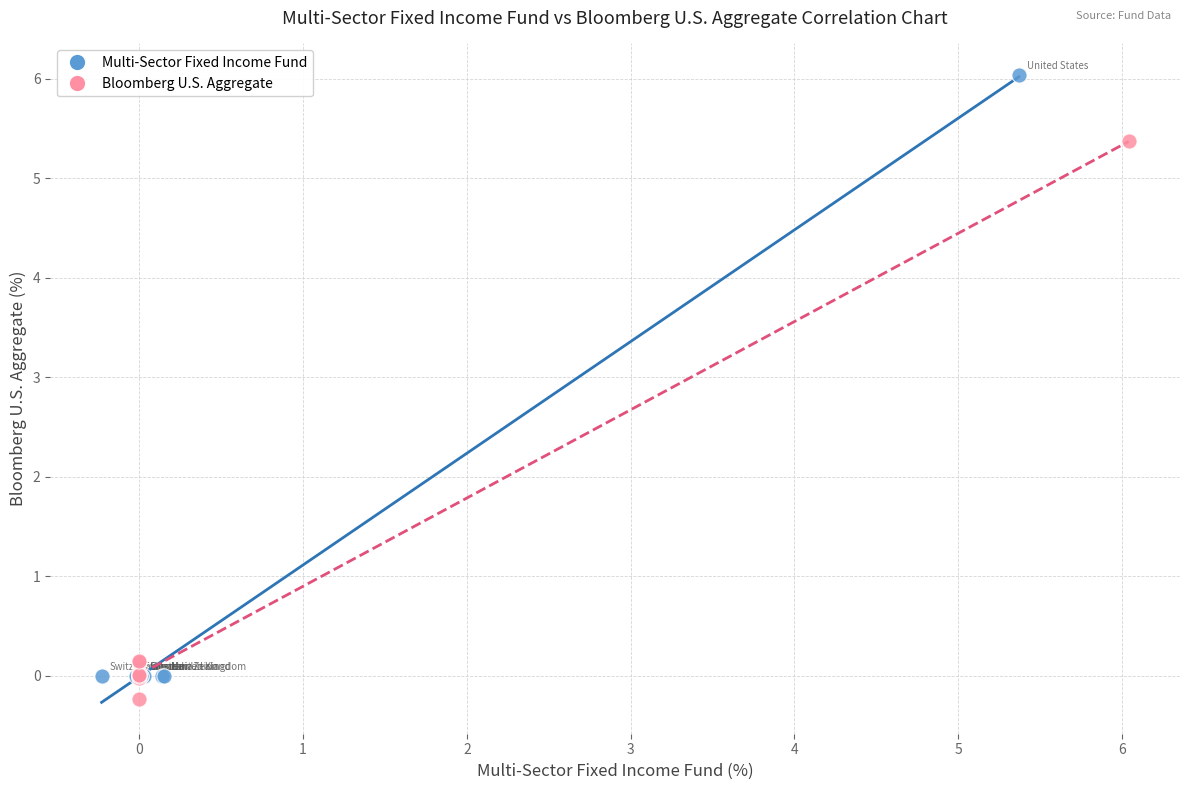

Which series reaches the maximum Y coordinate?

Multi-Sector Fixed Income Fund